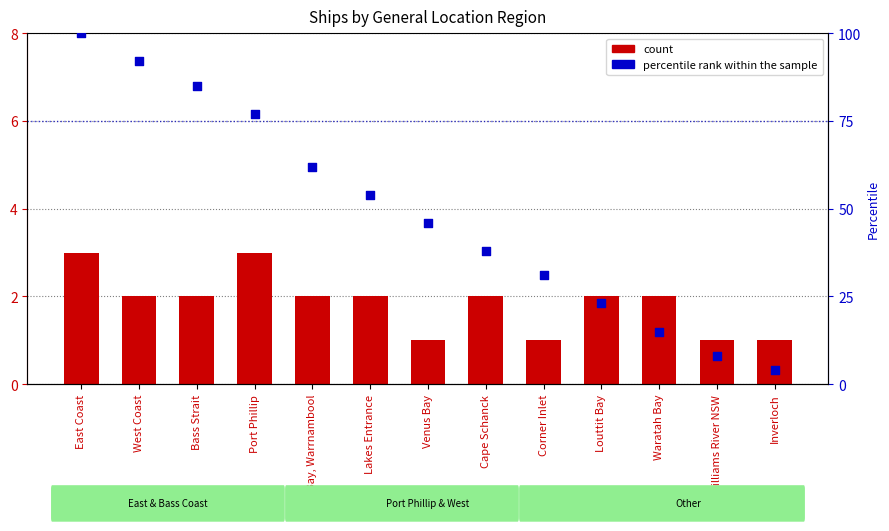

Which series has the largest Y range (max minus min)?

percentile rank within the sample